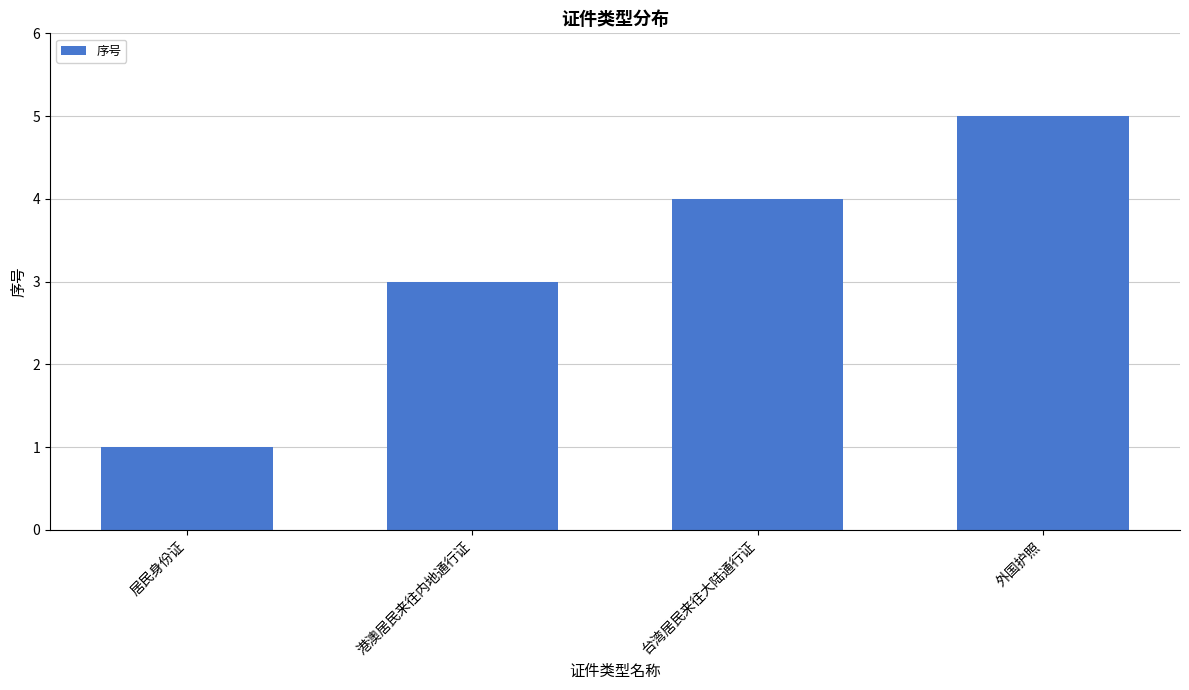

Rank the categories by value from highest to lowest.

外国护照, 台湾居民来往大陆通行证, 港澳居民来往内地通行证, 居民身份证